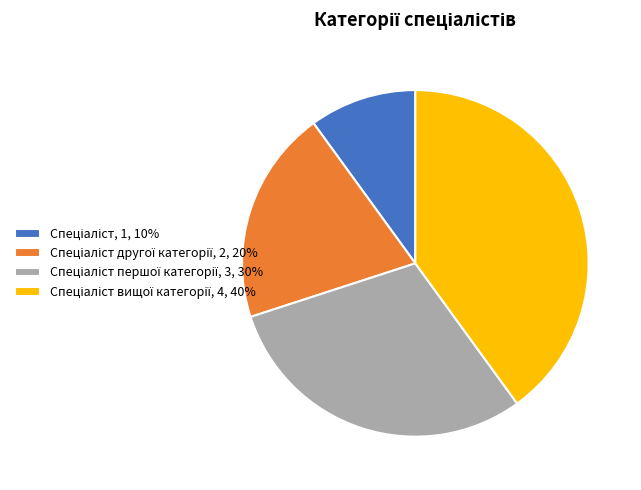

Count the number of slices in the pie.

4